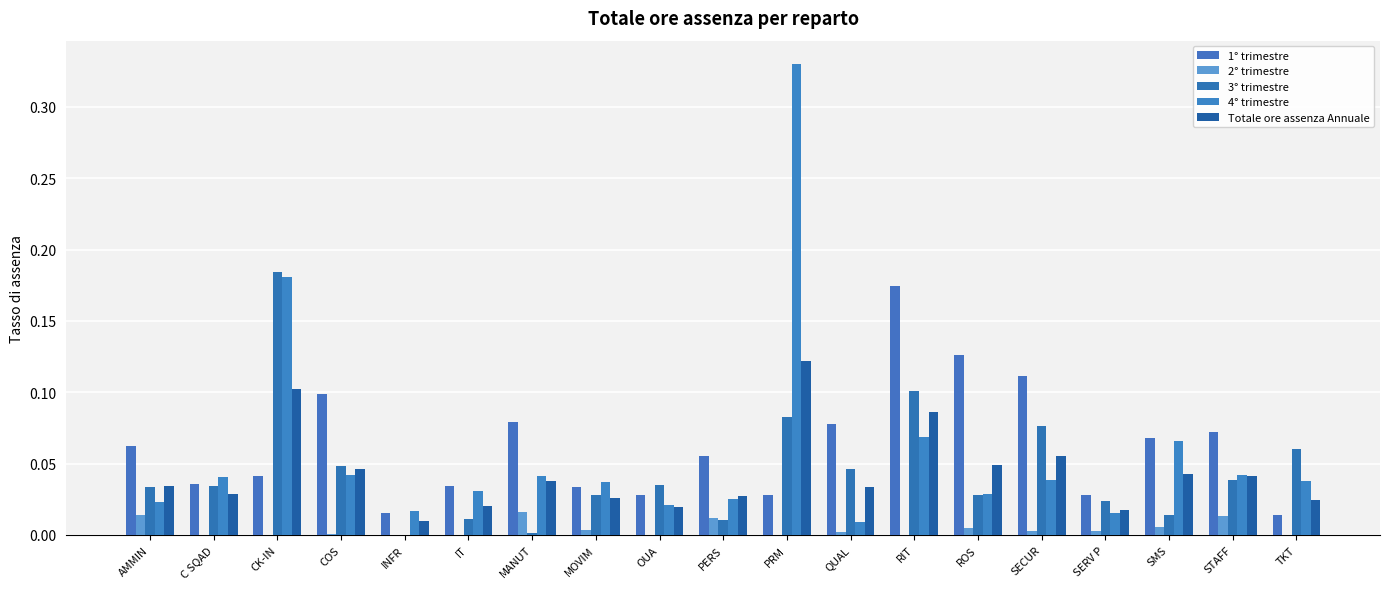

How many series are shown in this chart?

5